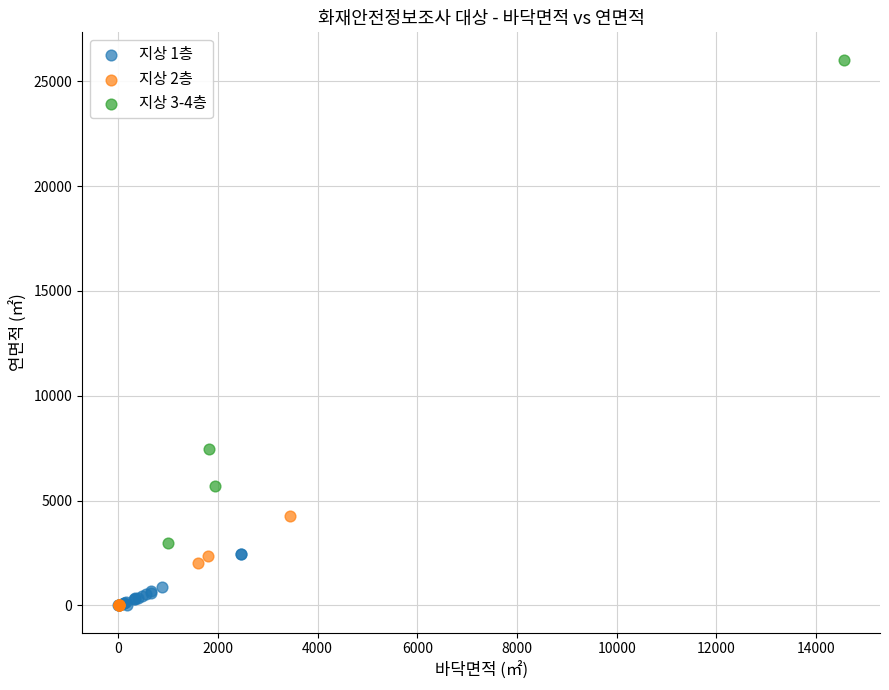

What are all the series names shown in the legend?

지상 1층, 지상 2층, 지상 3-4층